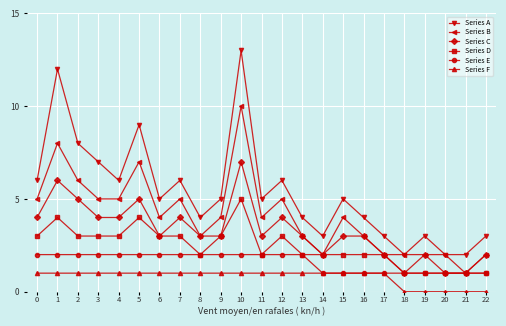

Reading left to right, what are all the values shown in this chart?

Series A: 6	12	8	7	6	9	5	6	4	5	13	5	6	4	3	5	4	3	2	3	2	2	3
Series B: 5	8	6	5	5	7	4	5	3	4	10	4	5	3	2	4	3	2	2	2	2	1	2
Series C: 4	6	5	4	4	5	3	4	3	3	7	3	4	3	2	3	3	2	1	2	1	1	2
Series D: 3	4	3	3	3	4	3	3	2	3	5	2	3	2	2	2	2	2	1	1	1	1	1
Series E: 2	2	2	2	2	2	2	2	2	2	2	2	2	2	1	1	1	1	1	1	1	1	1
Series F: 1	1	1	1	1	1	1	1	1	1	1	1	1	1	1	1	1	1	0	0	0	0	0